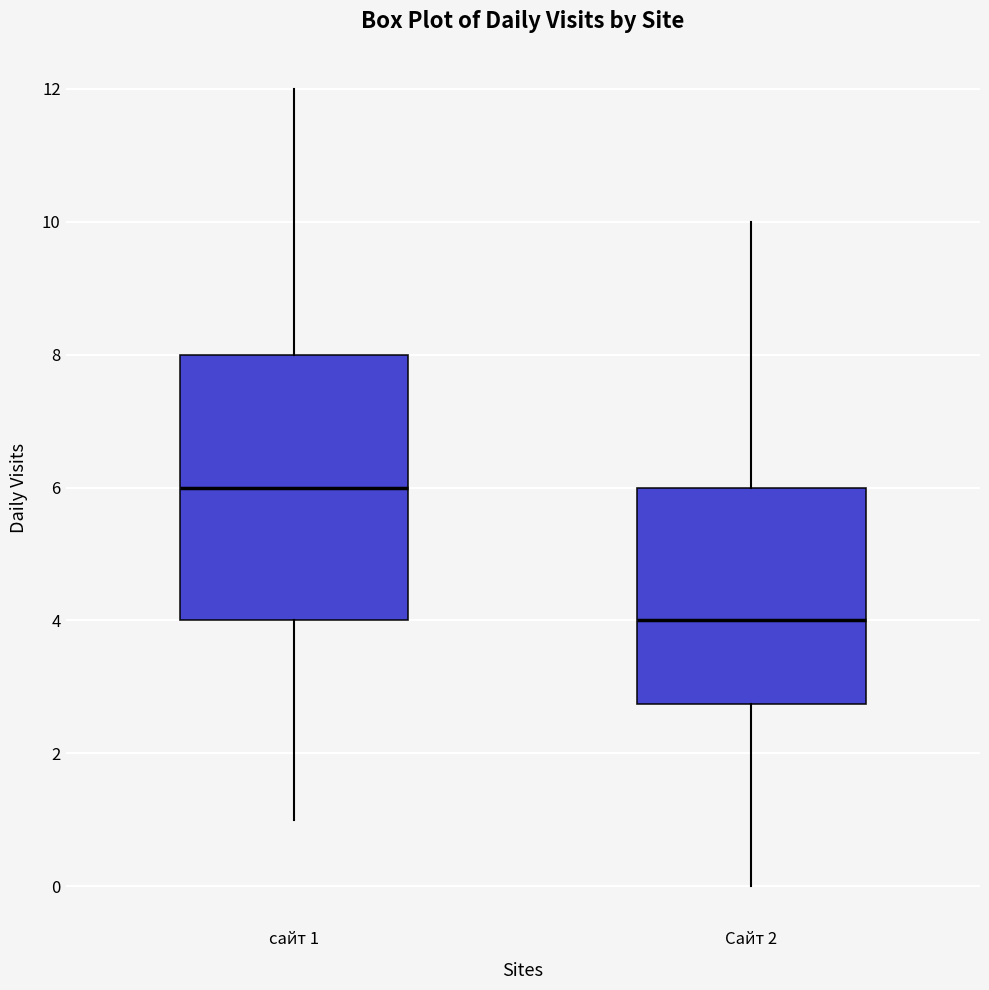

Comparing the boxes themselves (not the whiskers), which one is the tallest?

сайт 1